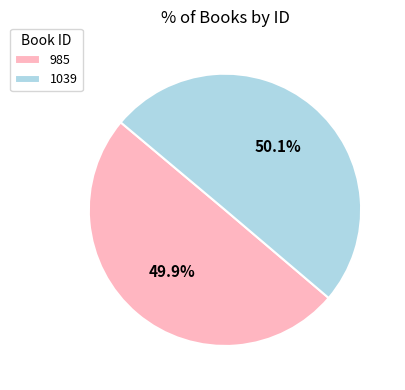

Do 985 and 1039 together represent more than half of the pie?

Yes